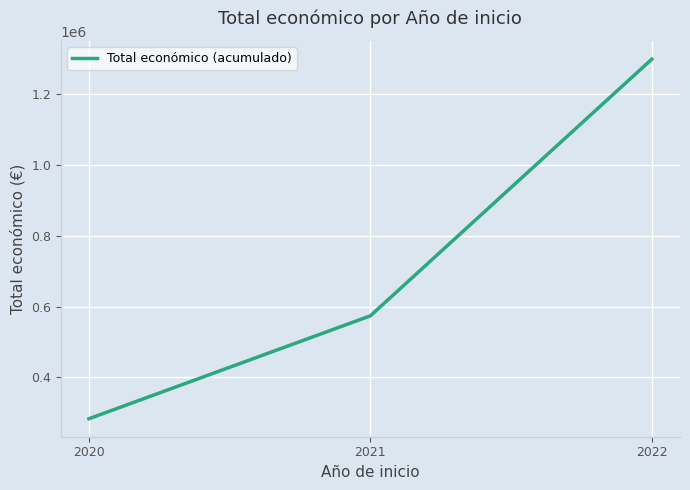

Reading left to right, what are all the values shown in this chart?

282464	573664	1299908